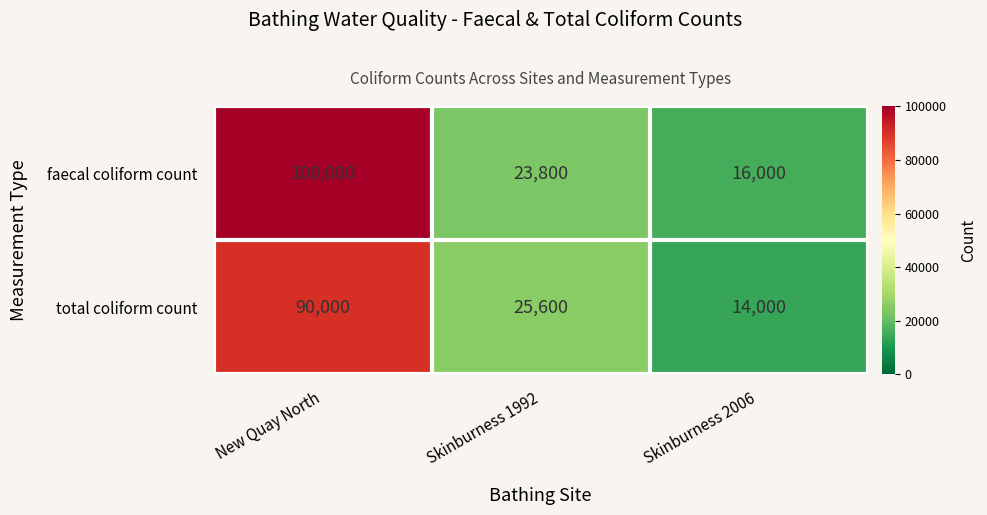

How many distinct data groups are displayed?

2